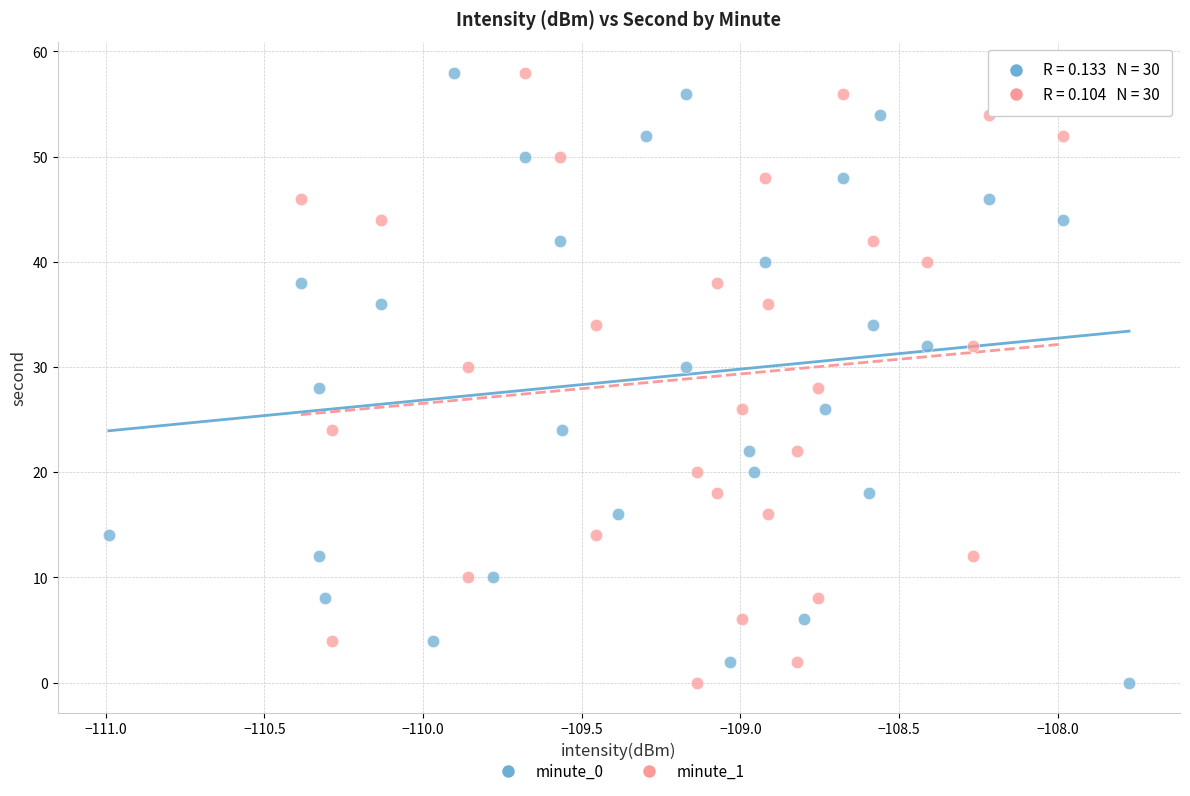

What are all the series names shown in the legend?

minute_0, minute_1